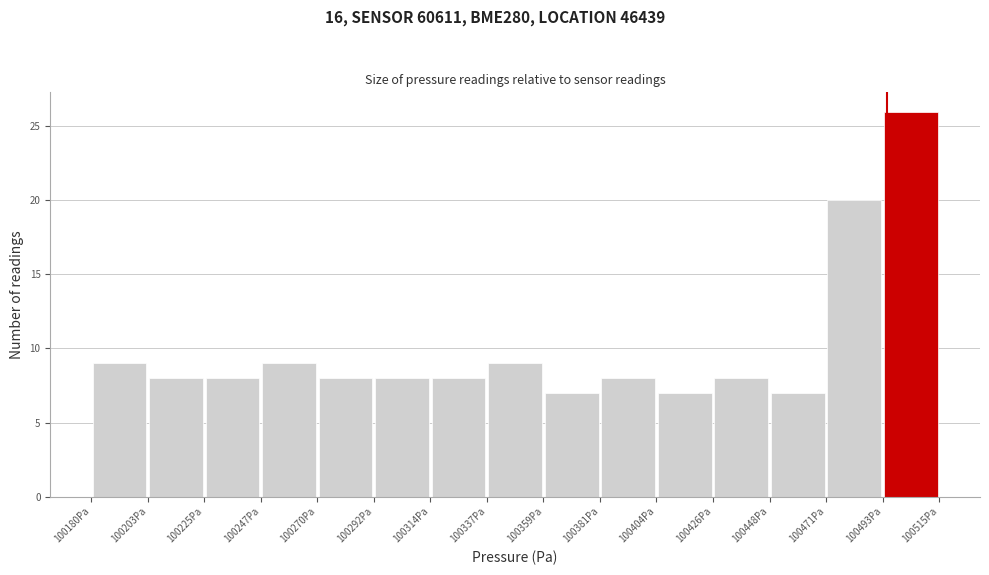

Which range on the x-axis has the tallest bar?

100495 to 100515